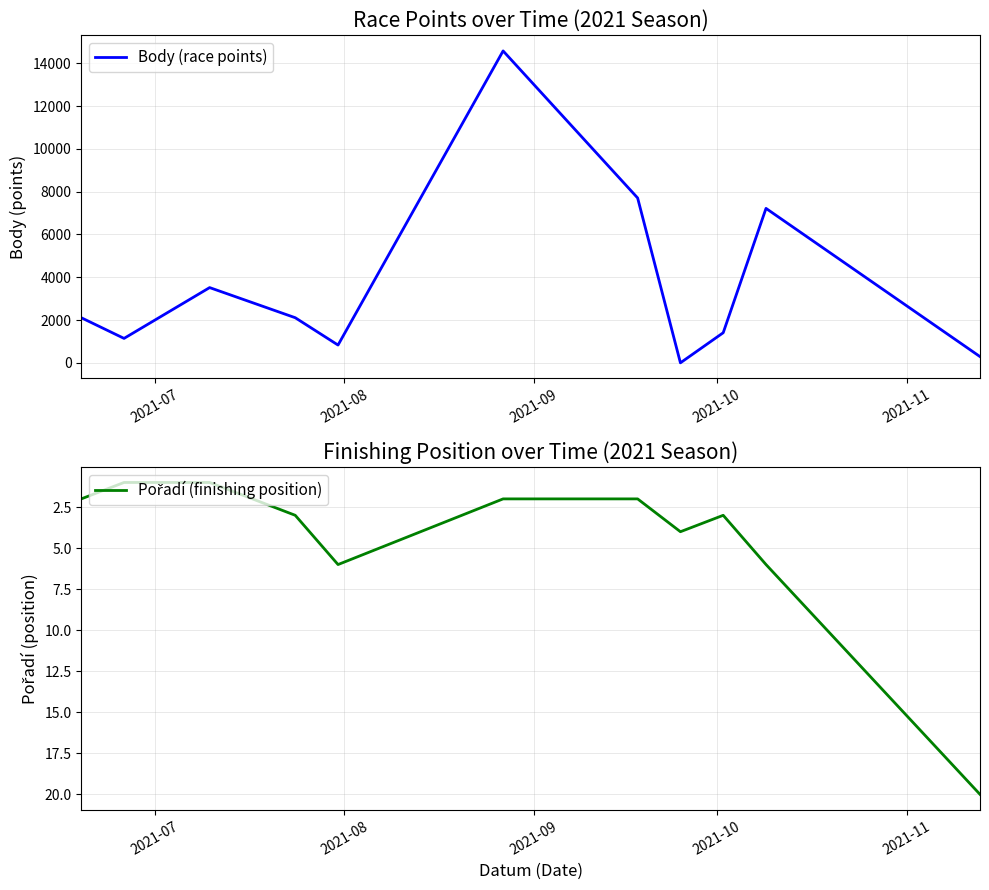

What is the maximum value for Body (race points)?

14579